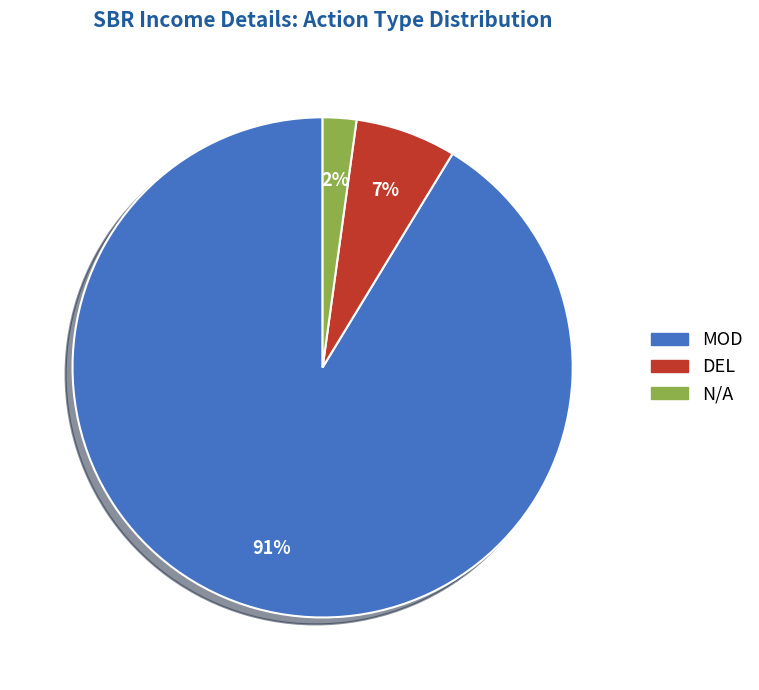

Combined, do N/A and MOD account for over 50%?

Yes